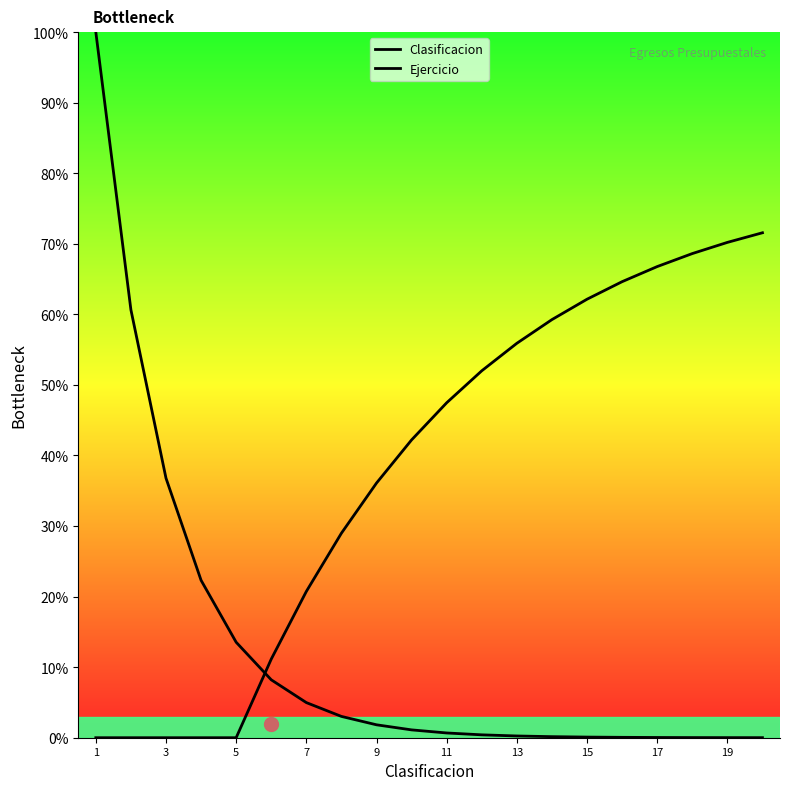

Which category has the lowest value across all series?

1